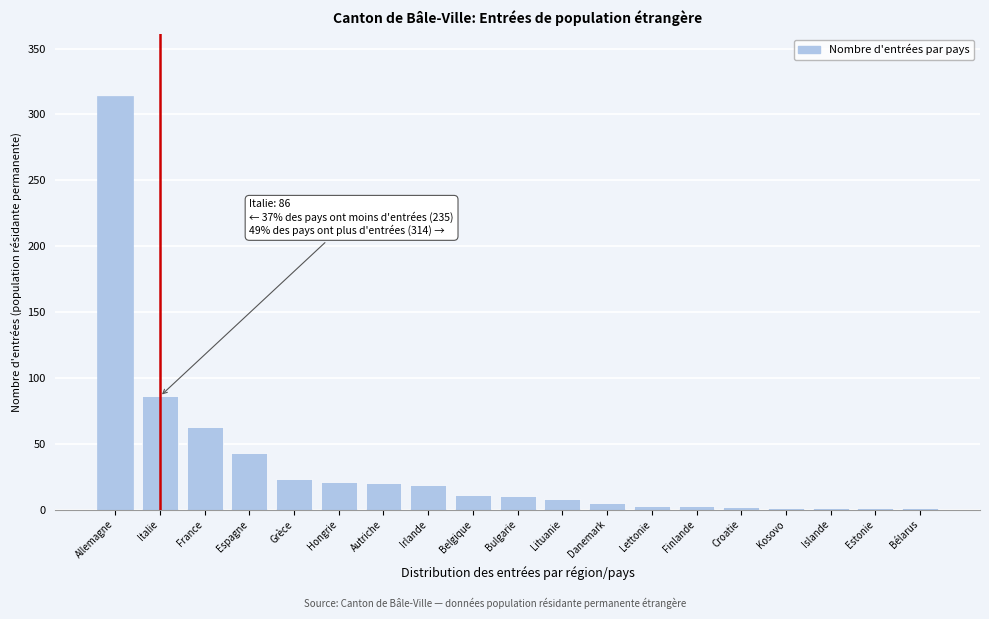

Which has a higher value, Estonie or Bulgarie?

Bulgarie